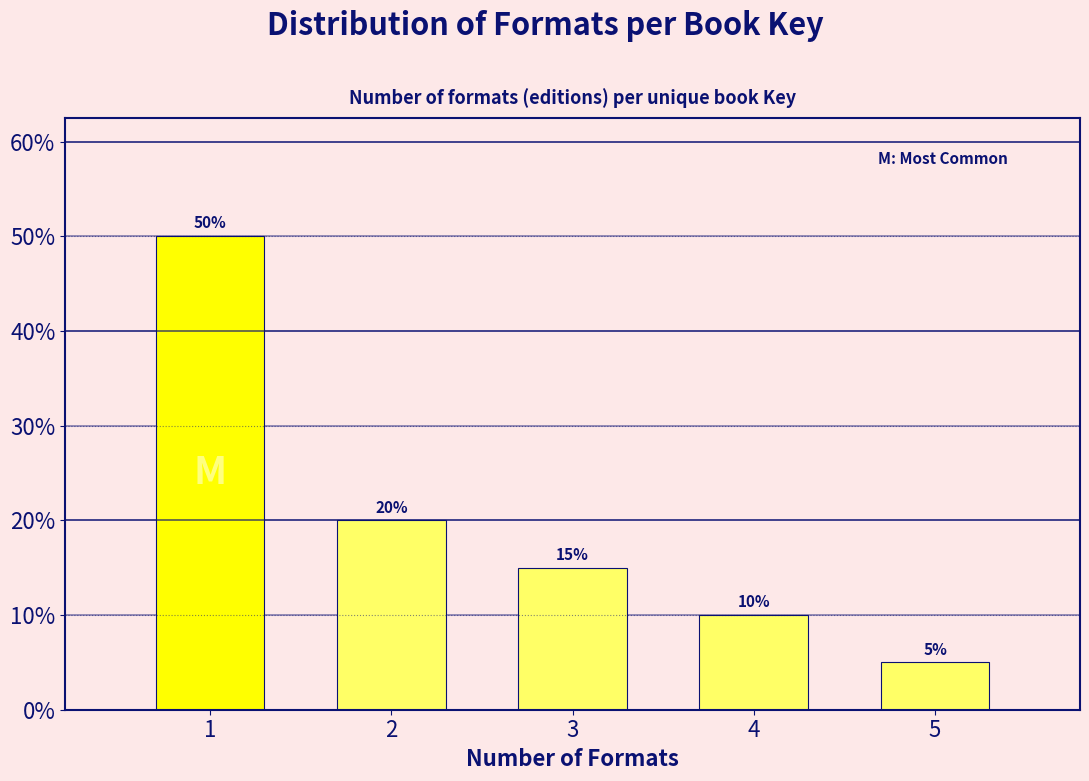

Reading left to right, list all the values displayed in this chart.

1=50	2=20	3=15	4=10	5=5